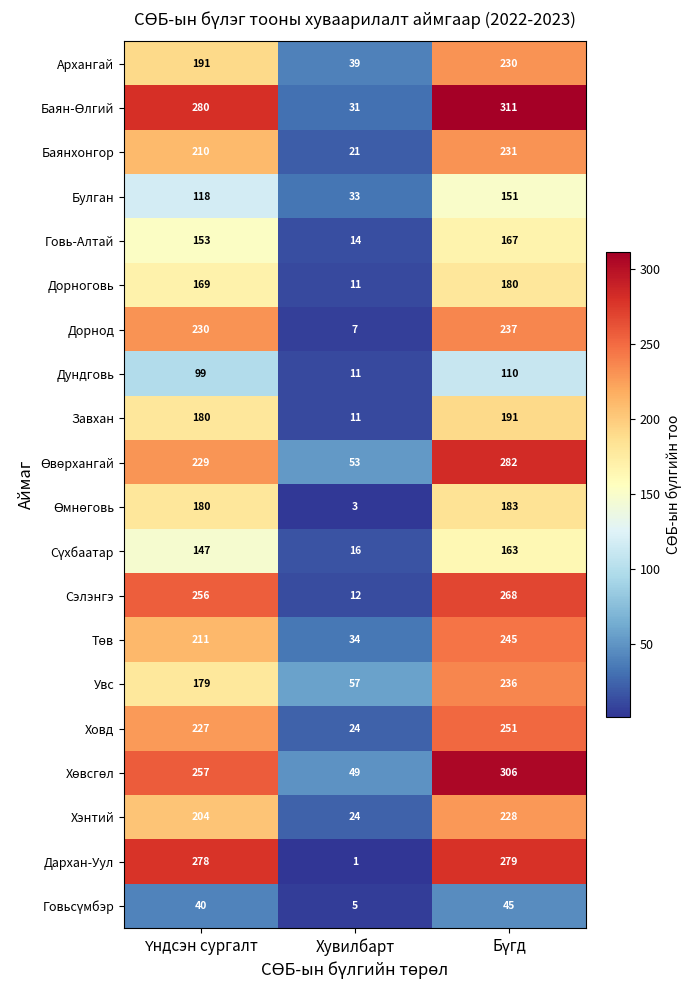

What is the difference between the highest and lowest values at Хувилбарт?

56